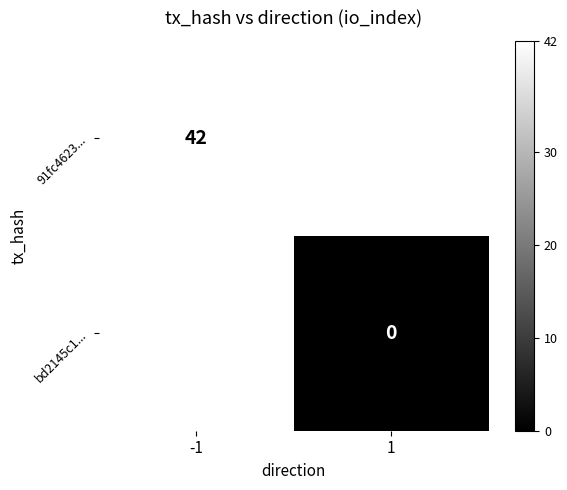

True or false: 91fc4623... has a value of 42 at -1.

True